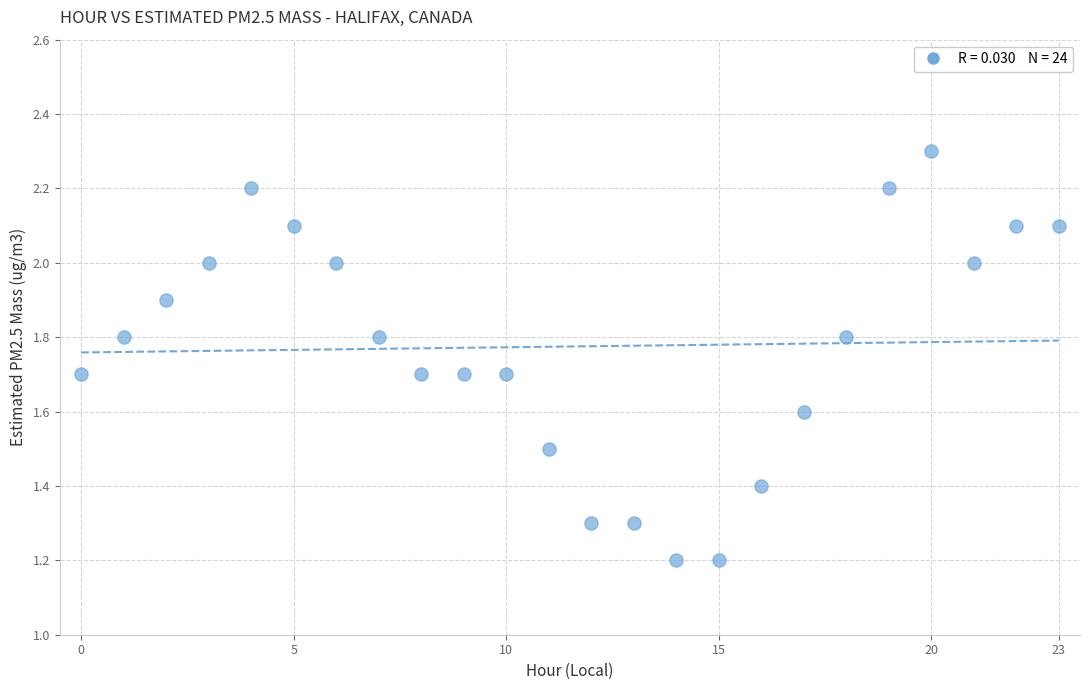

What is the range of Y values (max minus min)?

1.1